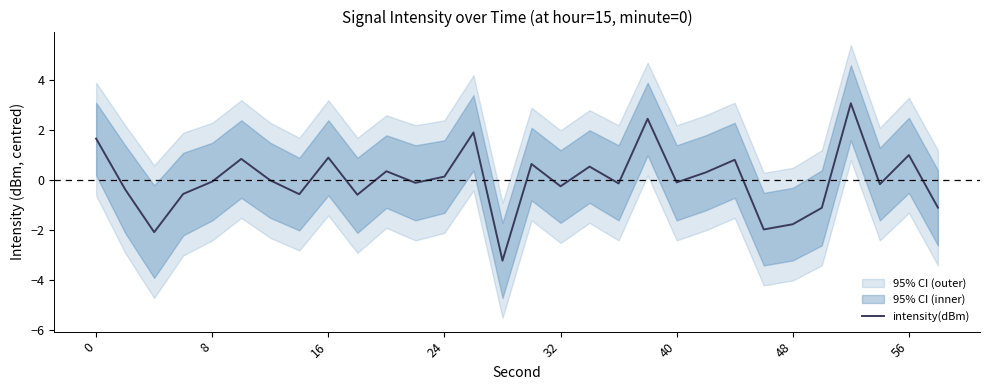

What is the highest value of the intensity(dBm) series?

3.1